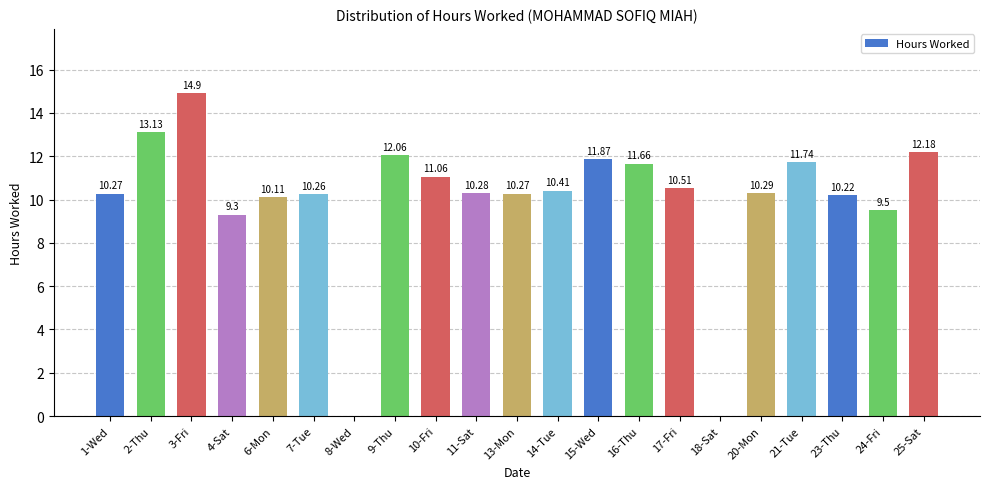

How many positive values are there?

19